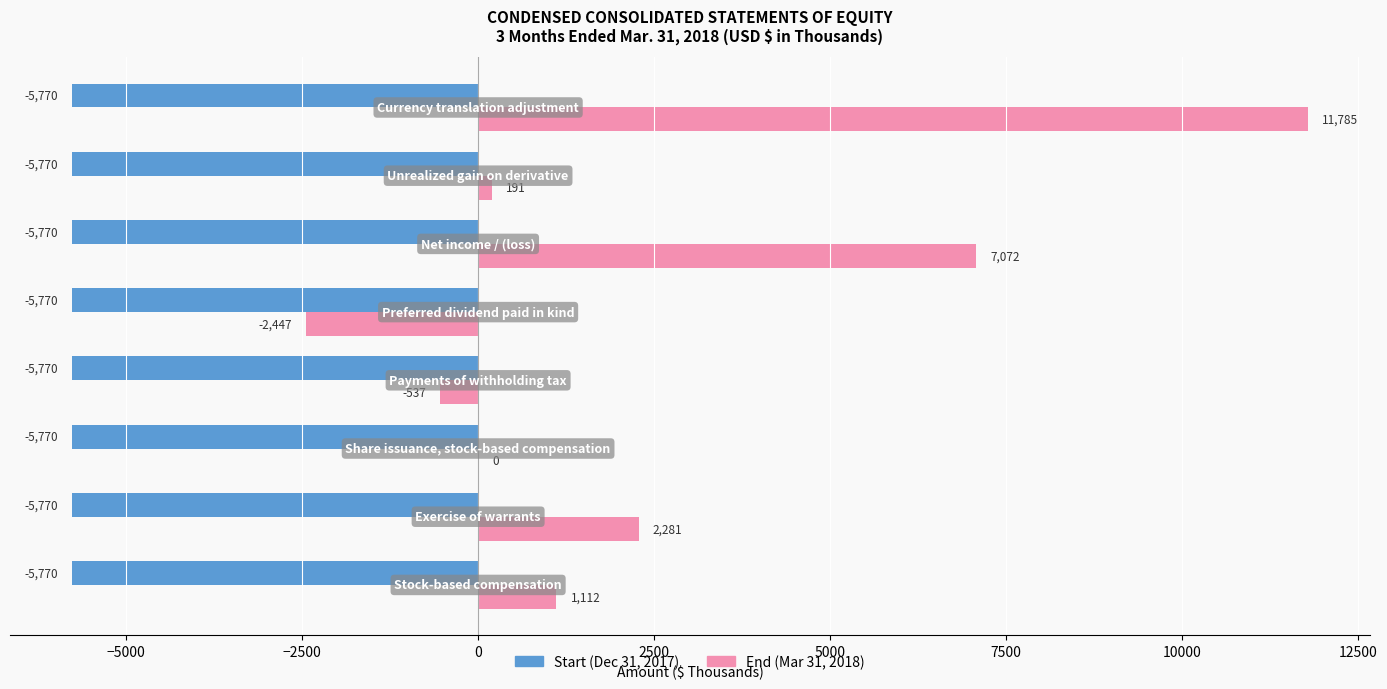

Which series has the largest total across all categories?

End (Mar 31, 2018)